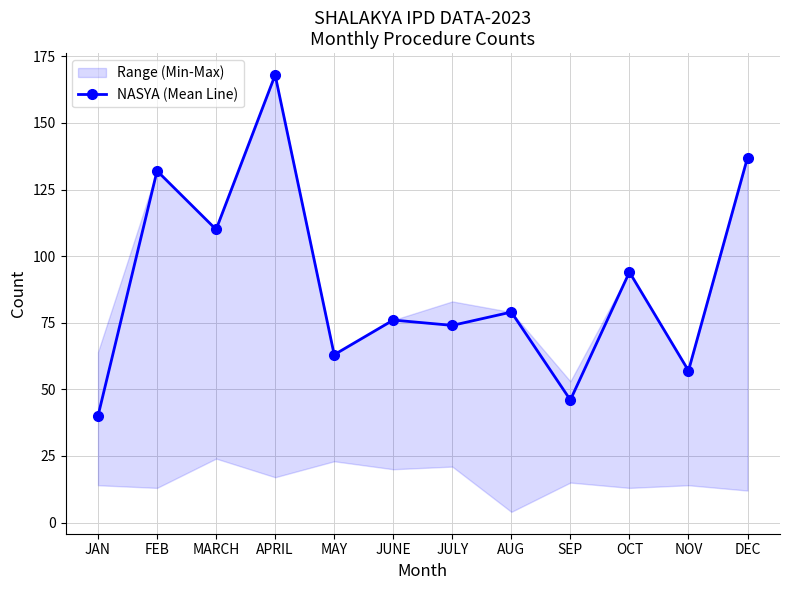

Reading right to left, what are all the values shown in this chart?

137	57	94	46	79	74	76	63	168	110	132	40